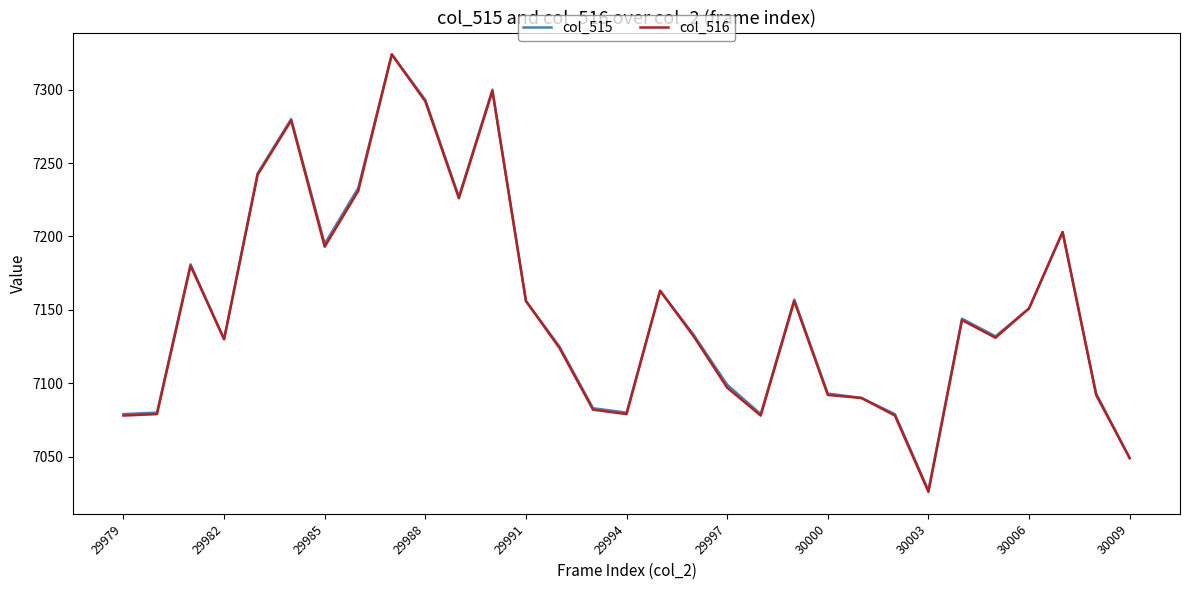

Which series has the widest spread of values?

col_516